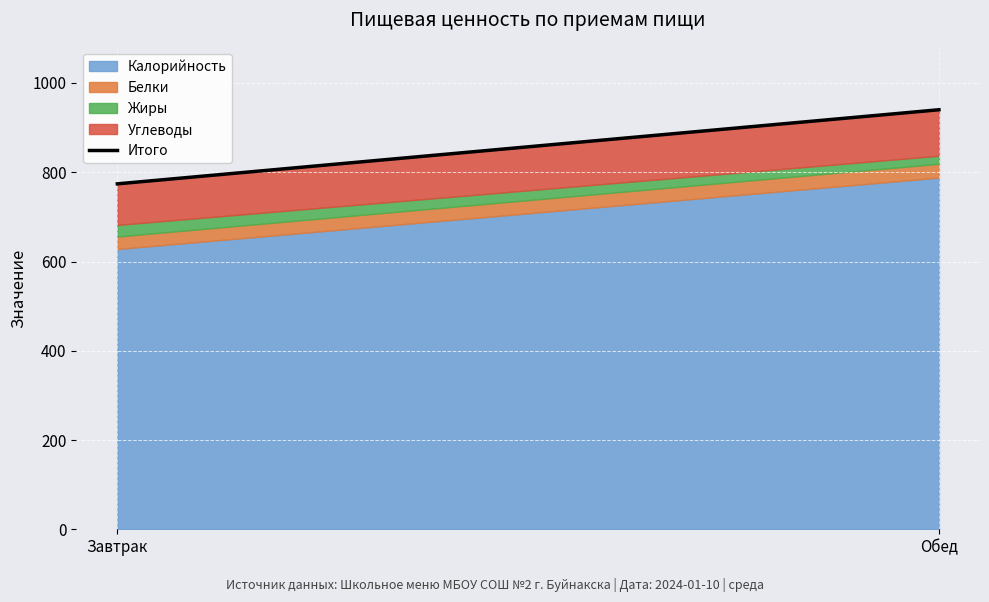

The value of Калорийность at Обед is 453. True or false?

False